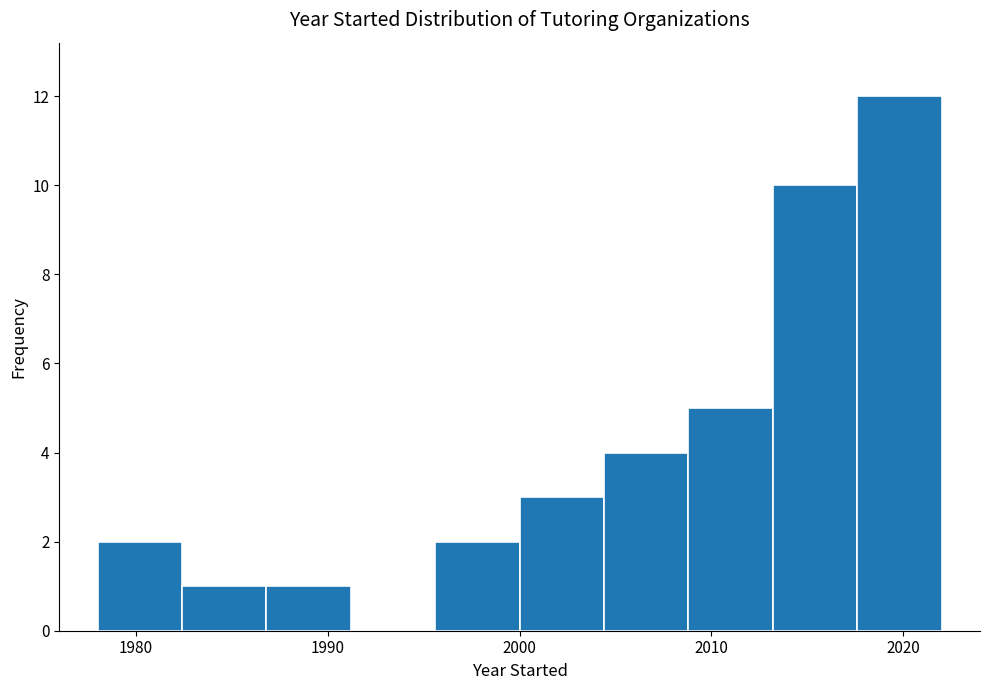

Reading left to right, list every bar in this chart as the range it spans on the x-axis followed by its height. Neither the bar edges nor the heights are printed on the chart, so give them approximately, as read against the axes.

1978.0 to 1982.4: 2
1982.4 to 1986.8: 1
1986.8 to 1991.2: 1
1991.2 to 1995.6: 0
1995.6 to 2000.0: 2
2000.0 to 2004.4: 3
2004.4 to 2008.8: 4
2008.8 to 2013.2: 5
2013.2 to 2017.6: 10
2017.6 to 2022.0: 12